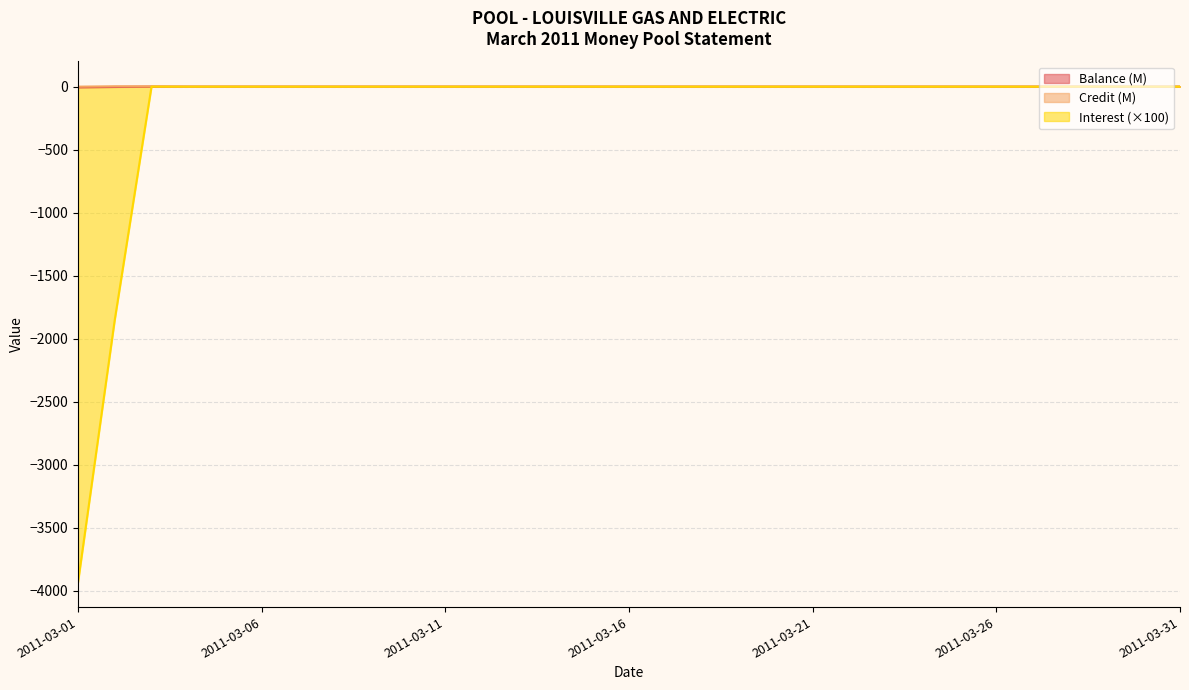

What is the average value of the Interest series?

-186.6